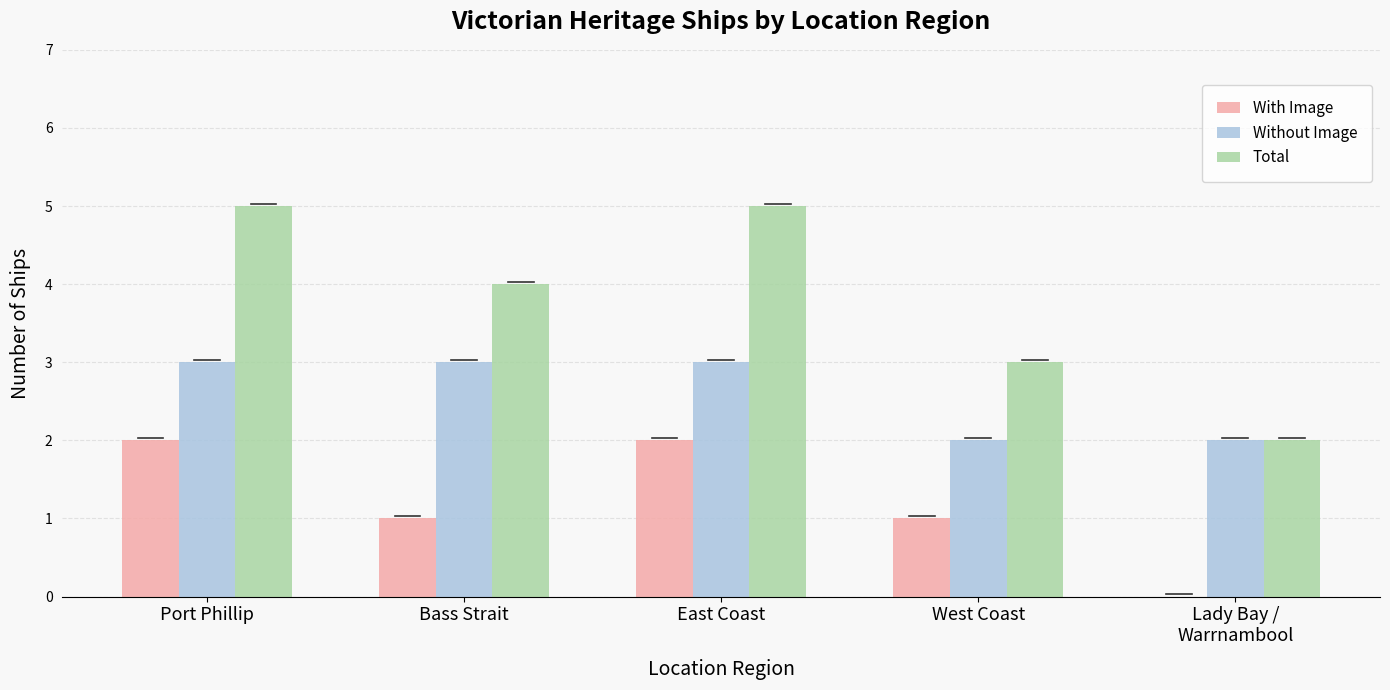

What is the total value across all series at West Coast?

6